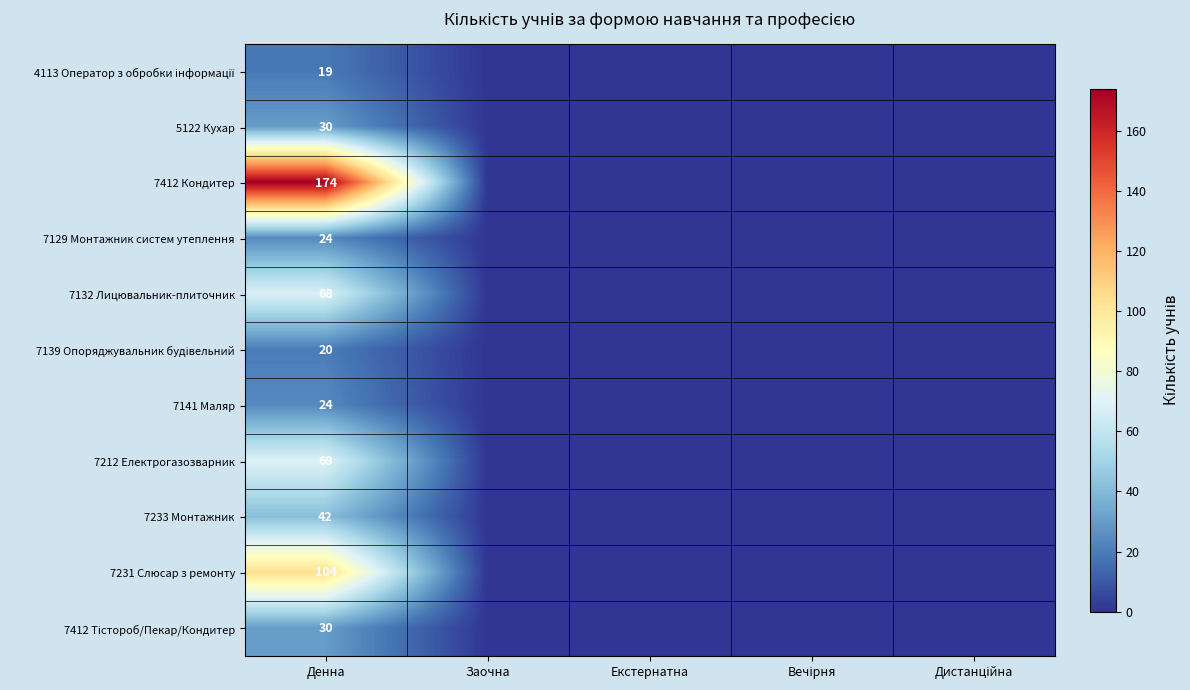

Rank the series by their maximum value, from lowest to highest.

4113 Оператор з обробки інформації, 7139 Опоряджувальник будівельний, 7129 Монтажник систем утеплення, 7141 Маляр, 5122 Кухар, 7412 Тістороб/Пекар/Кондитер, 7233 Монтажник, 7132 Лицювальник-плиточник, 7212 Електрогазозварник, 7231 Слюсар з ремонту, 7412 Кондитер